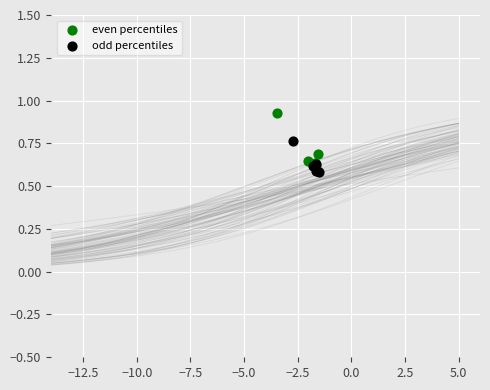

Which series reaches the maximum Y coordinate?

even percentiles